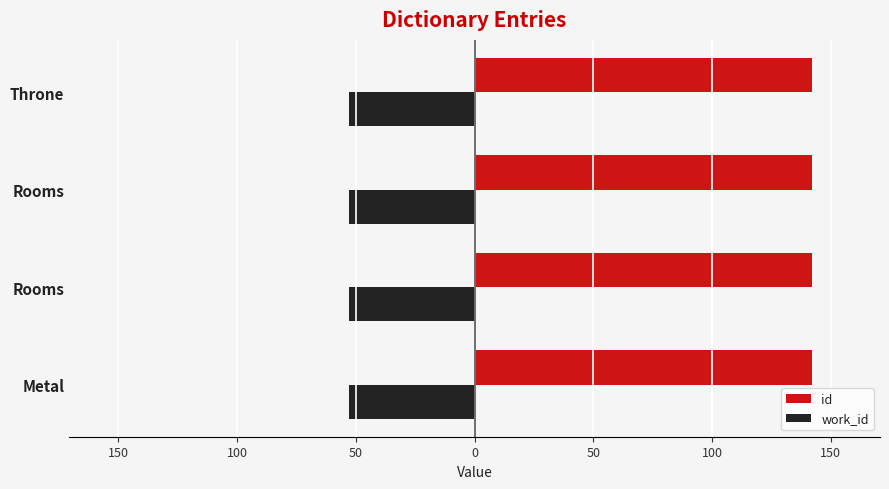

List the series in order of their peak value, lowest first.

work_id, id